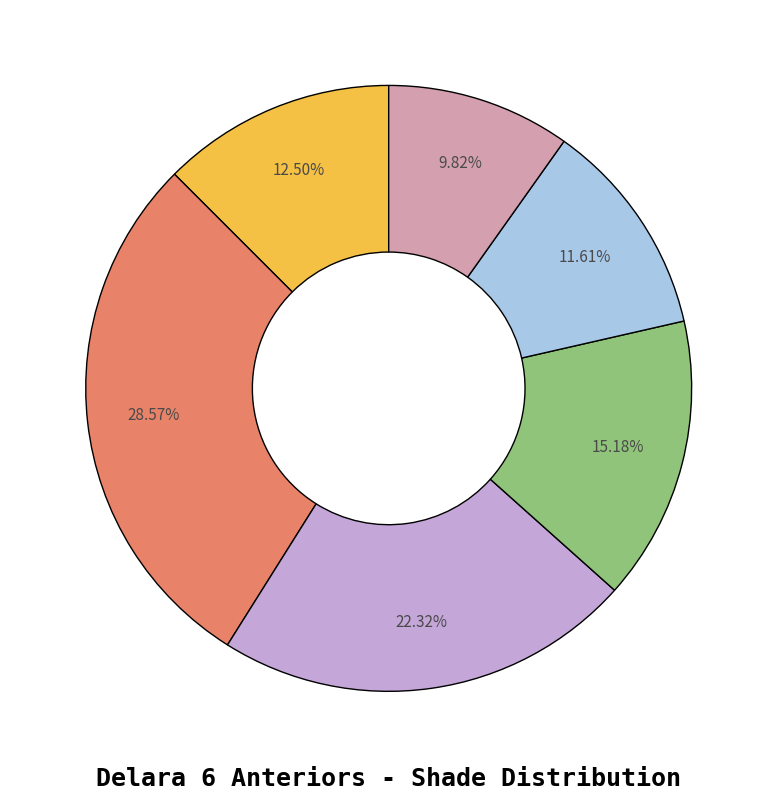

Is there any slice that represents more than half of the pie?

No